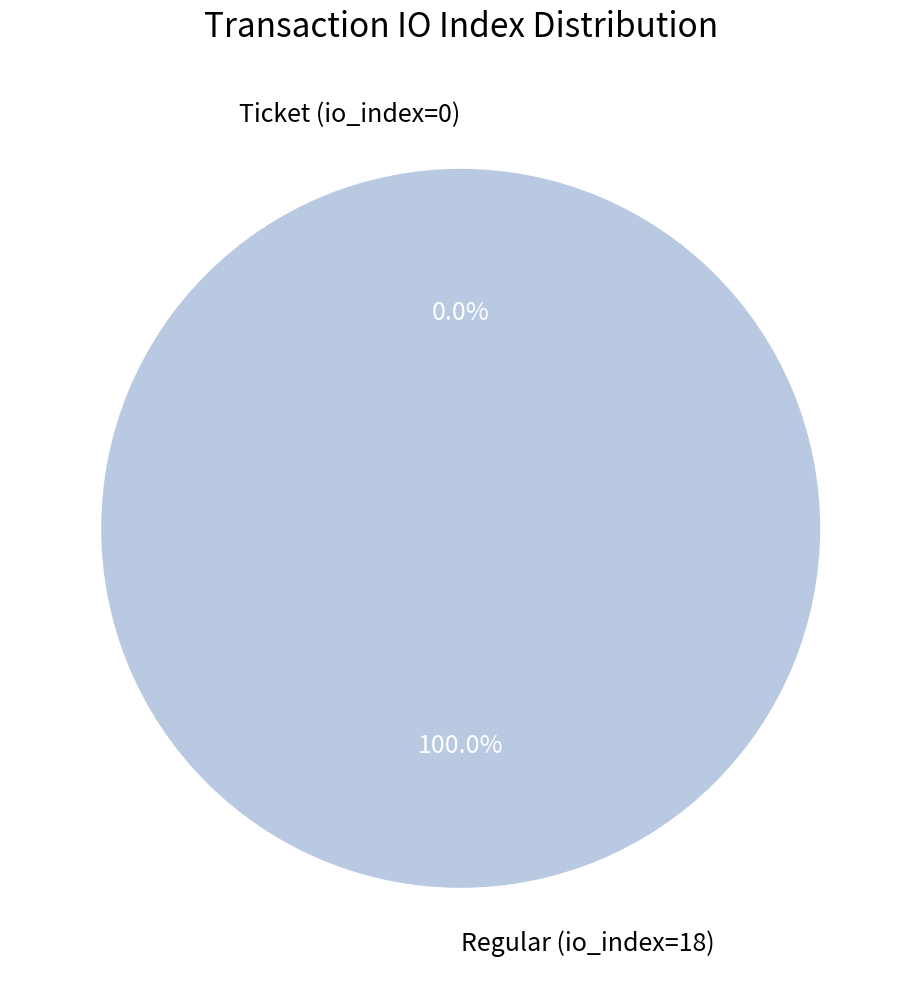

Rank the categories by value from lowest to highest.

Ticket (io_index=0), Regular (io_index=18)